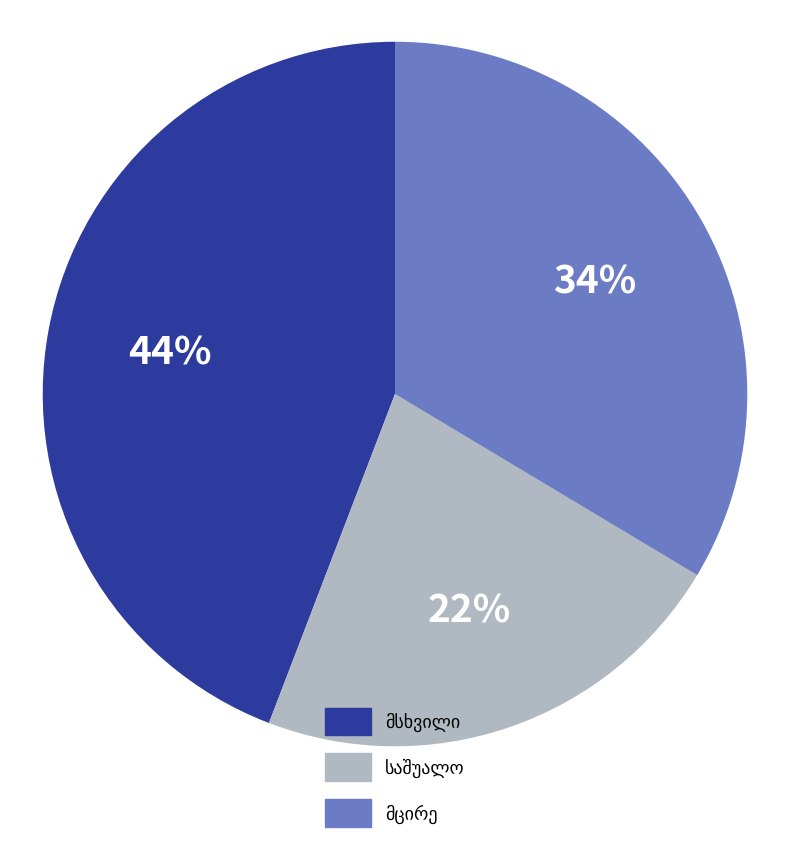

To the nearest percent, what is the difference between the largest and smallest slice percentages?

22%